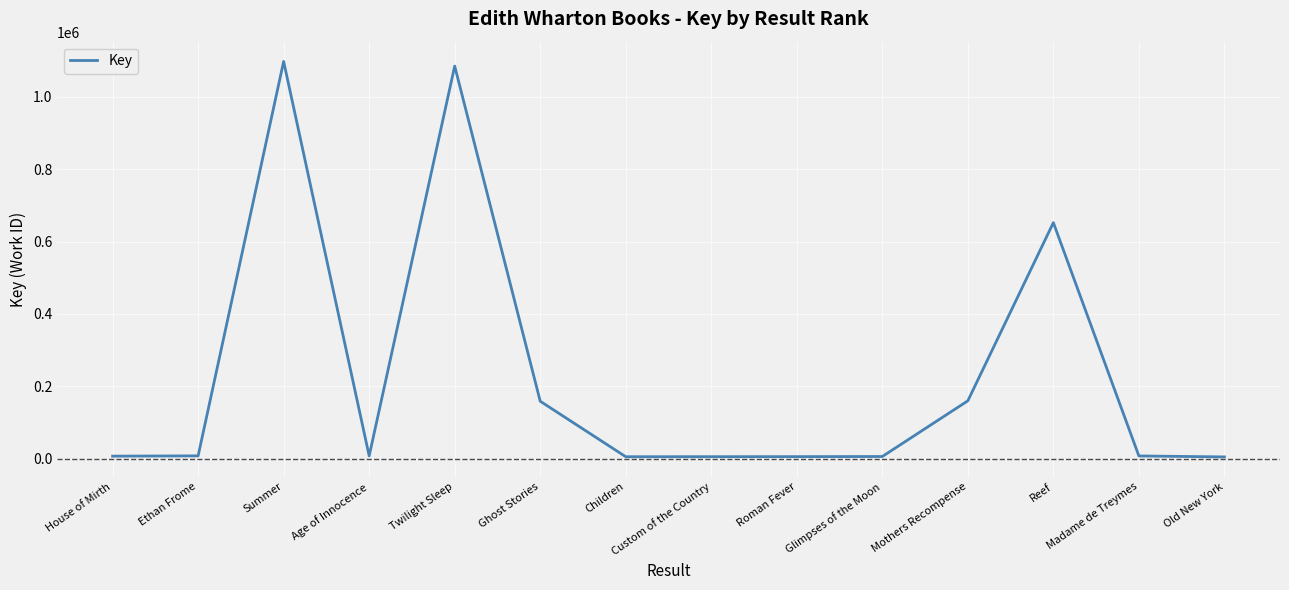

True or false: the data shows 1084994 at Twilight Sleep.

True